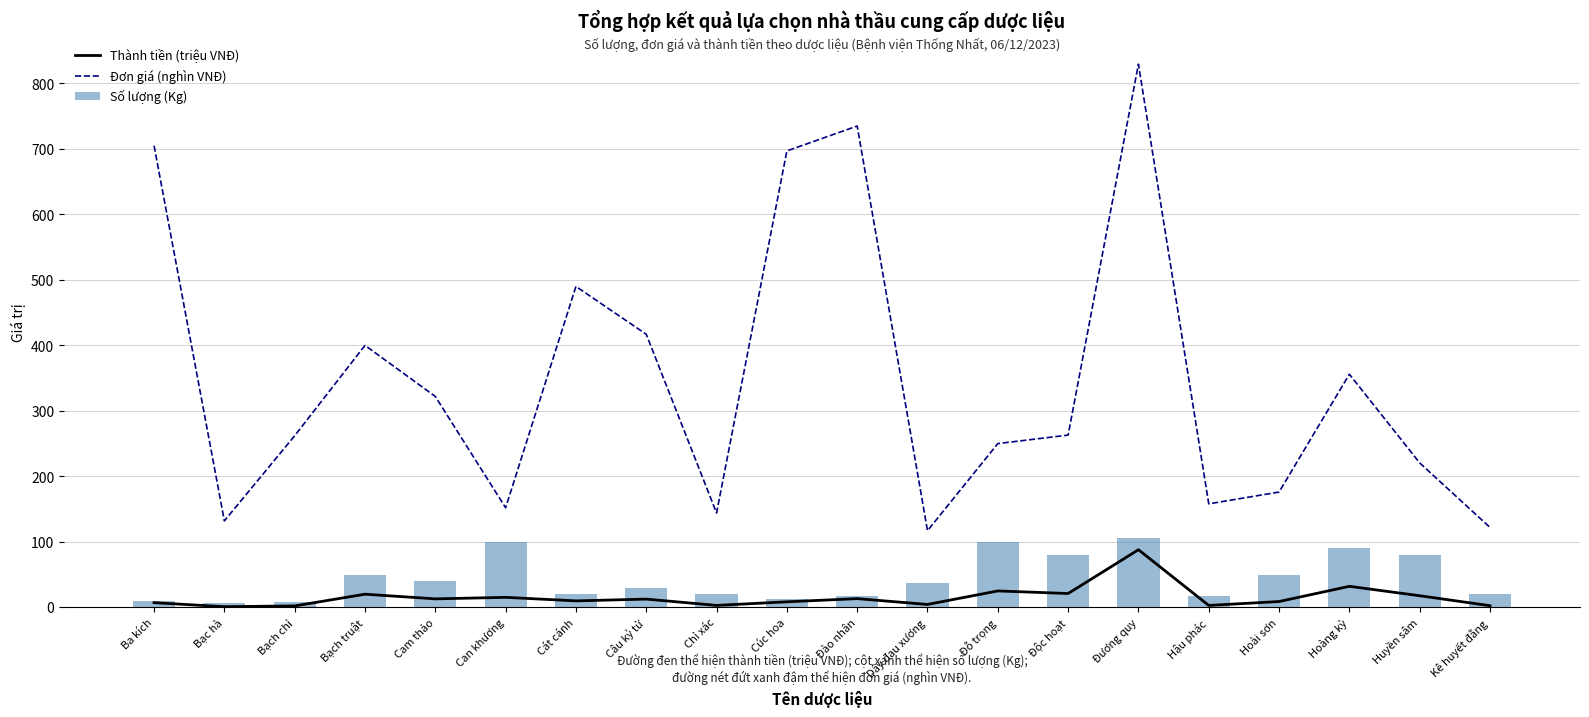

What is the sum of the Số lượng (Kg) values at Kê huyết đằng and Cúc hoa?

32